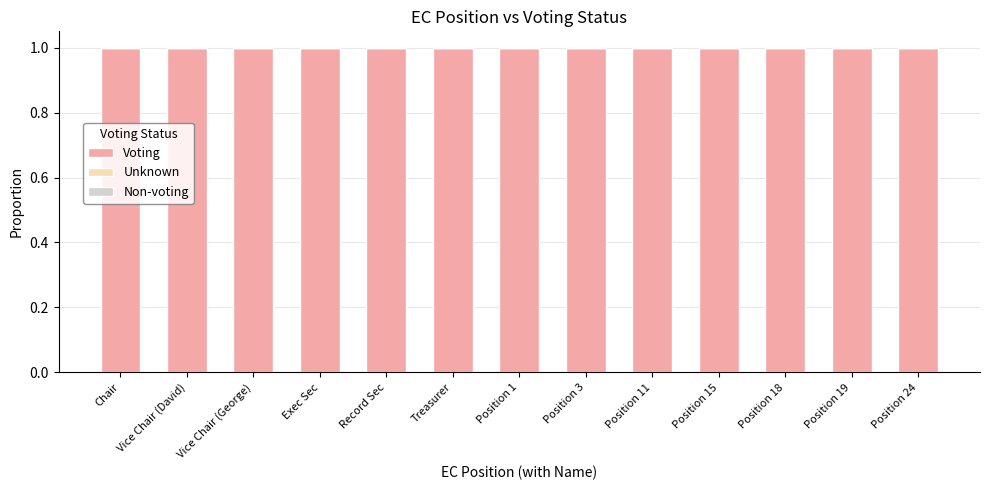

Does the chart contain any negative values?

No